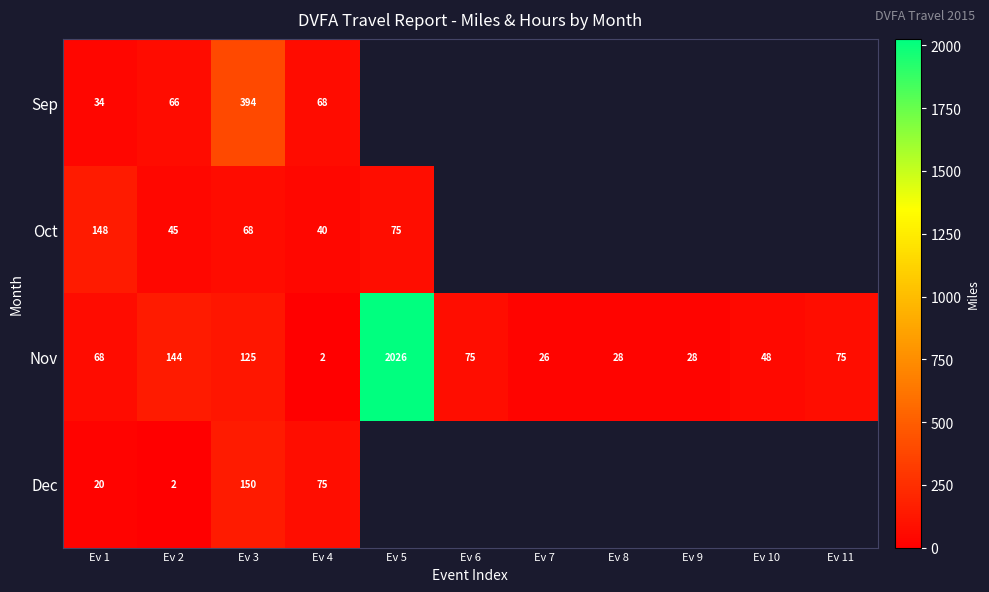

Between Ev 9 and Ev 1, which is larger?

Ev 1